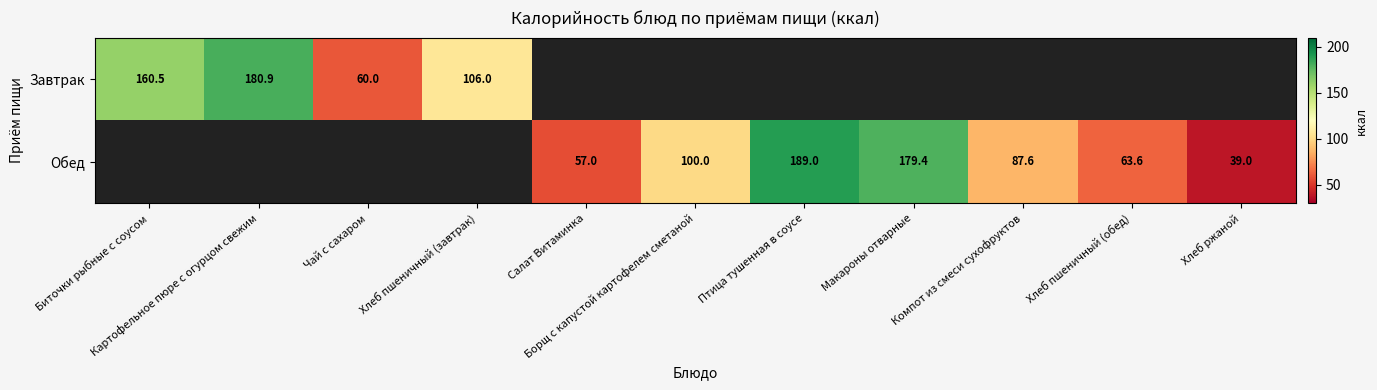

How many series are shown in this chart?

2